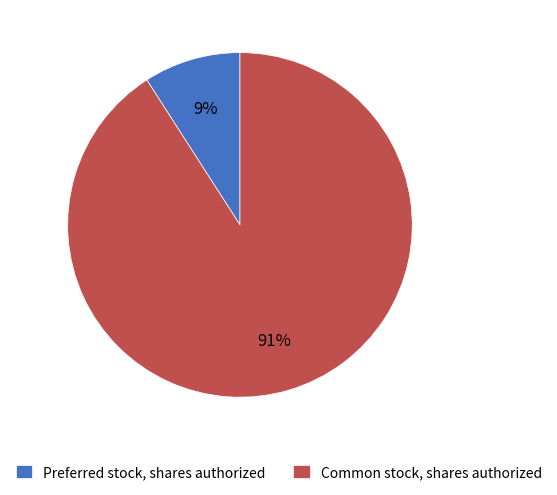

To the nearest percent, what portion does Common stock, shares authorized represent?

91%